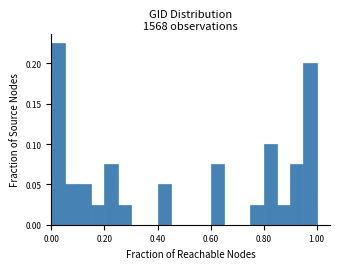

Around what value on the x-axis is the tallest bar? Give the approximate position of its centre, as read against the axis.

0.02